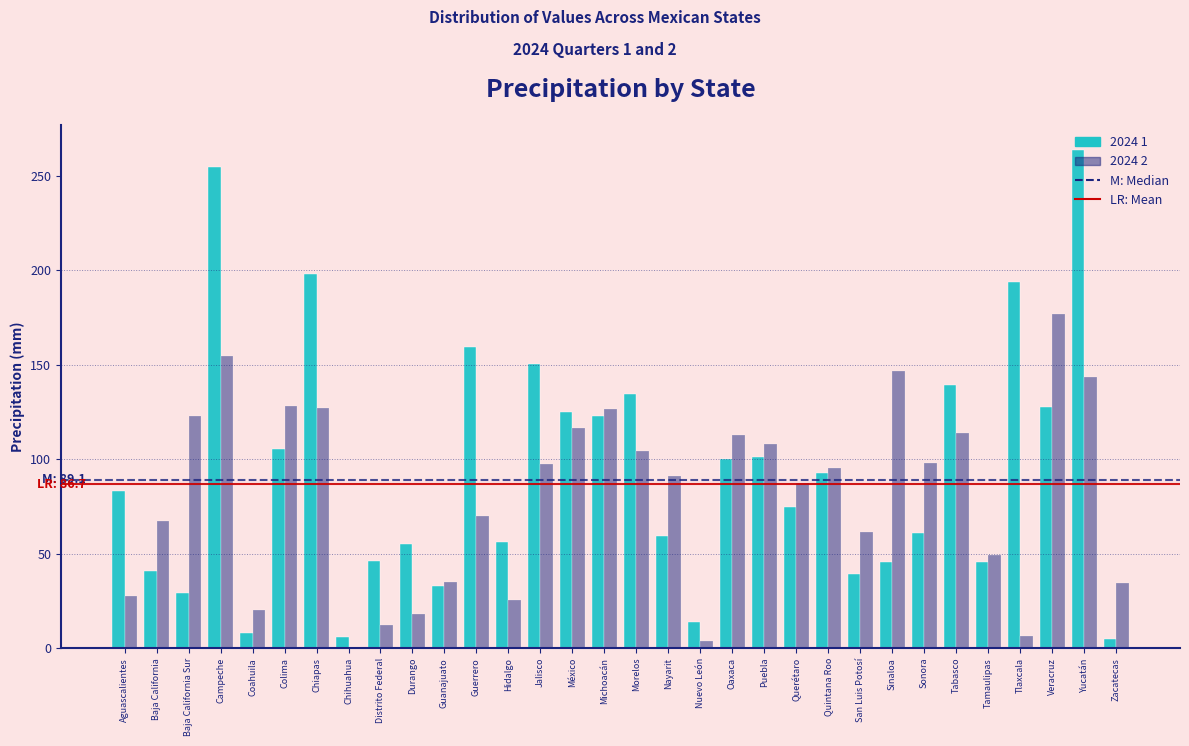

At which label does 2024 1 reach its peak?

Yucatán